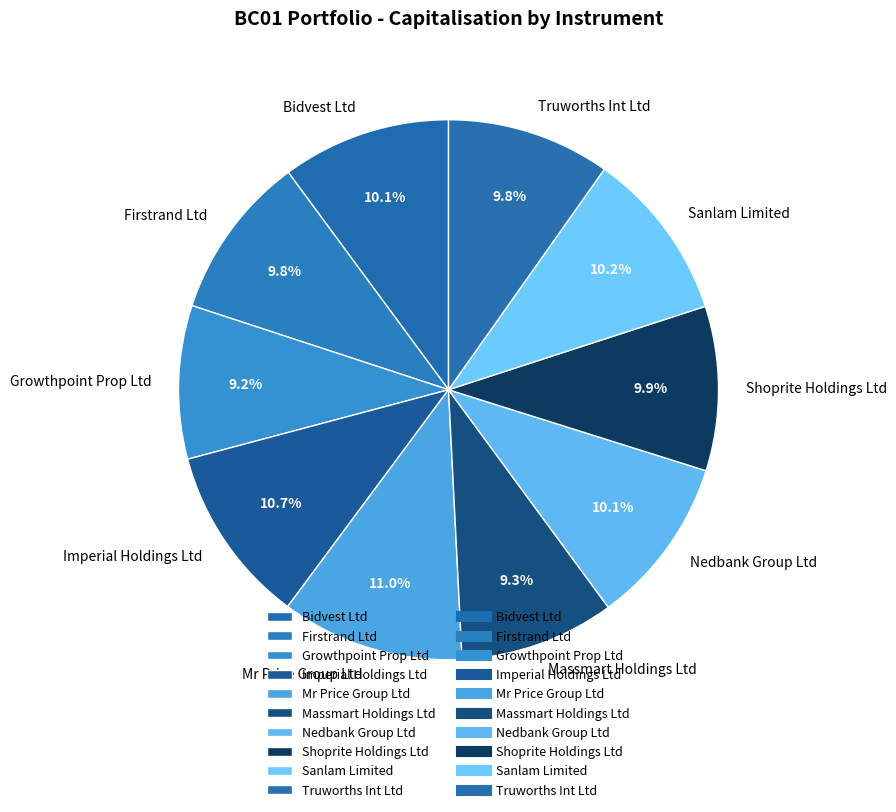

Count the number of slices in the pie.

10